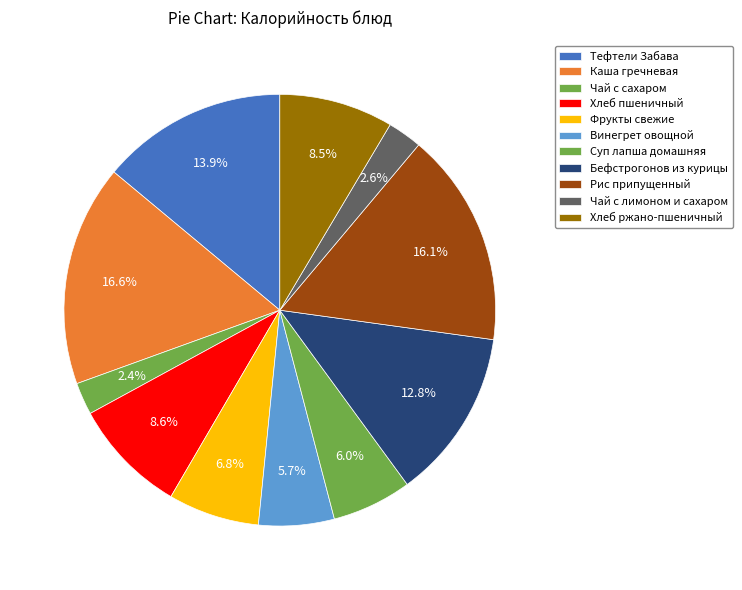

What is the ratio of the value at Бефстрогонов из курицы to the value at Суп лапша домашняя?

2.1